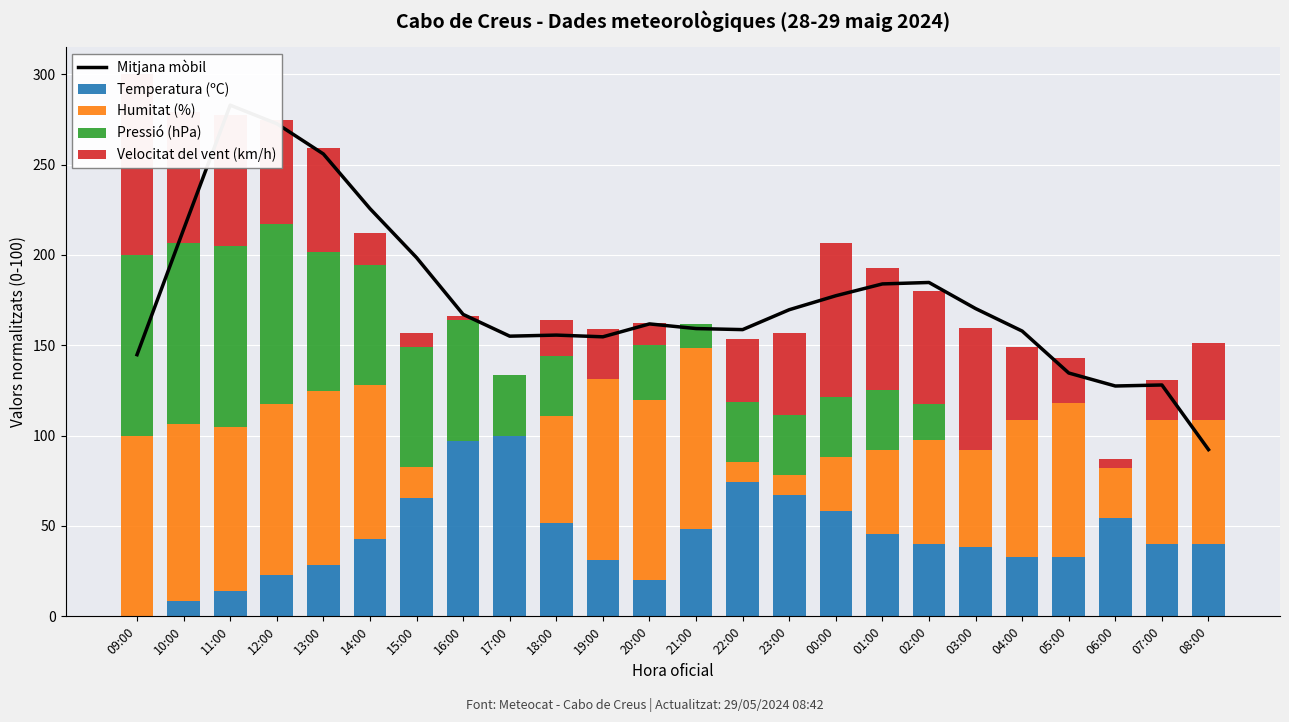

What is the maximum value shown in the chart?

282.9